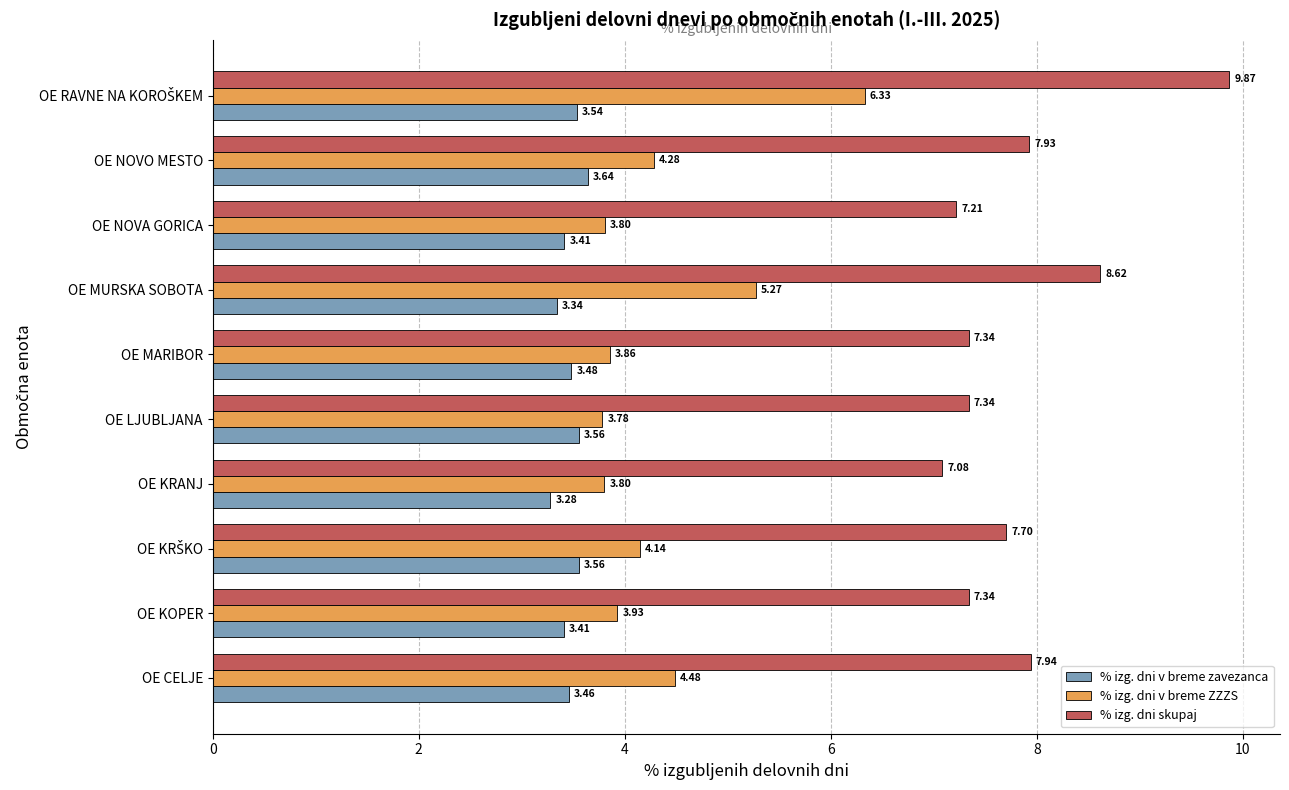

At which label is % izg. dni skupaj closest to 8?

OE CELJE